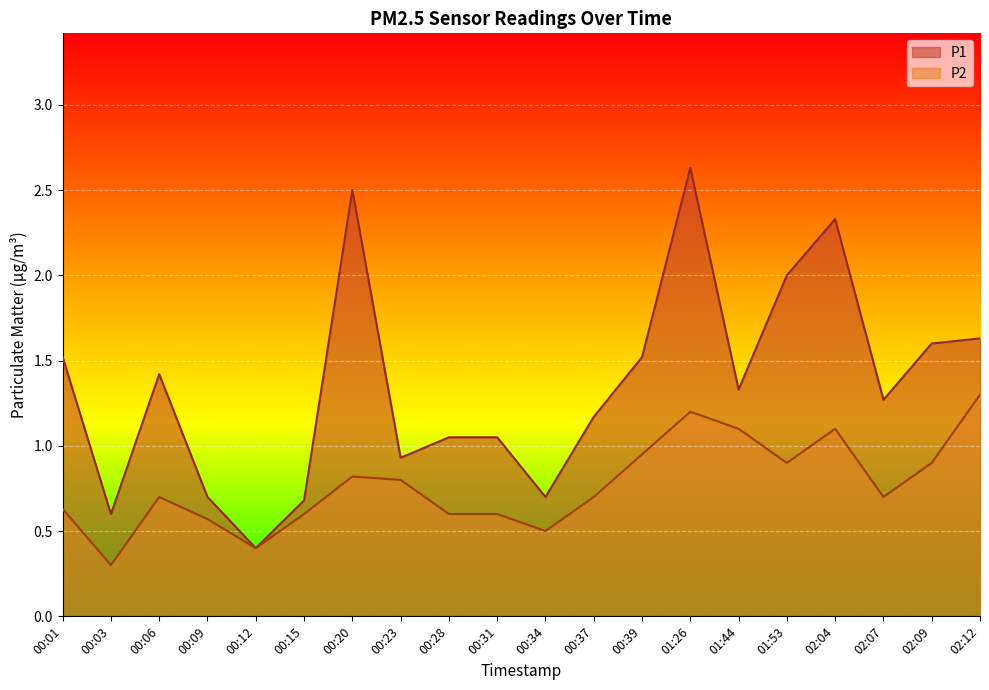

Where is the first local maximum for P1?

00:06